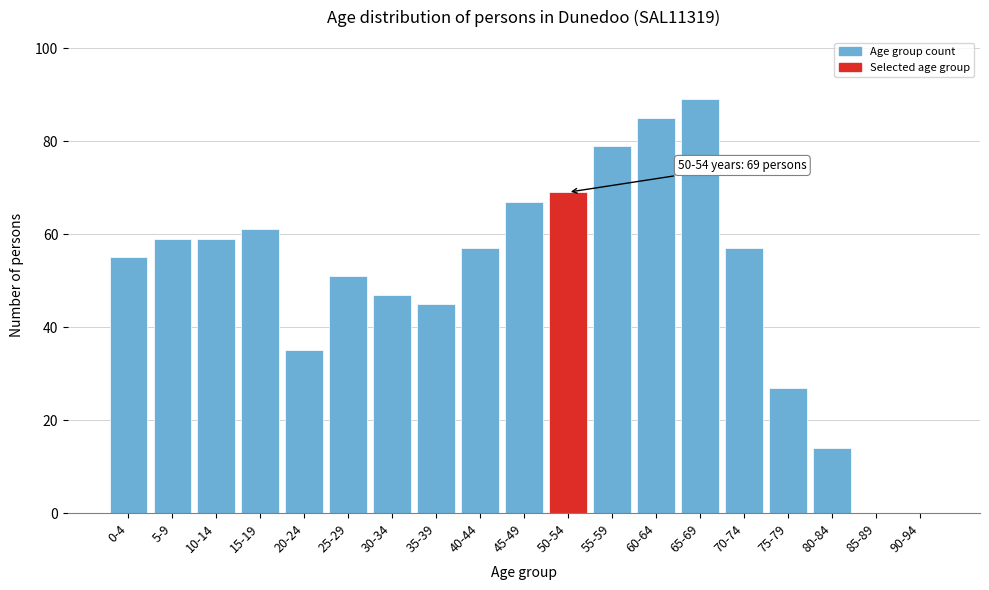

Reading left to right, transcribe all the data shown in this chart.

0-4=55	5-9=59	10-14=59	15-19=61	20-24=35	25-29=51	30-34=47	35-39=45	40-44=57	45-49=67	50-54=69	55-59=79	60-64=85	65-69=89	70-74=57	75-79=27	80-84=14	85-89=0	90-94=0